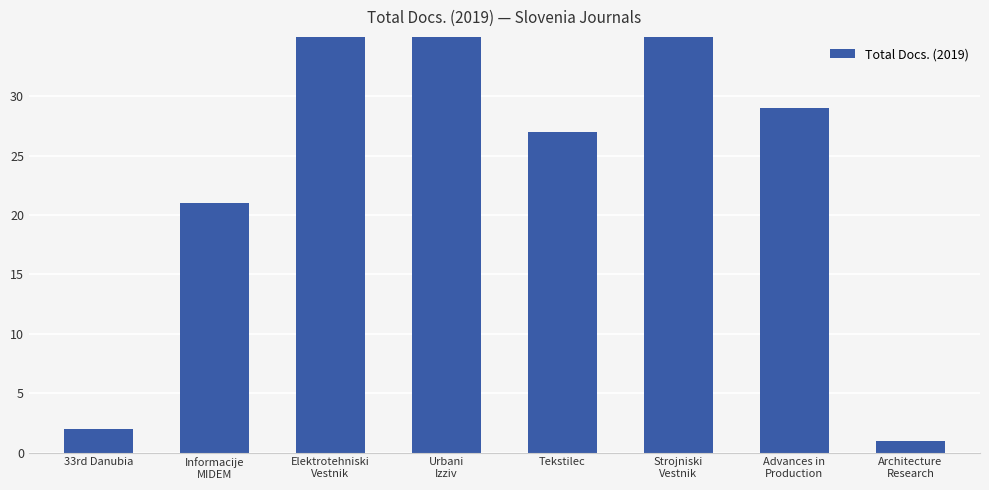

What is the maximum value shown in the chart?

42